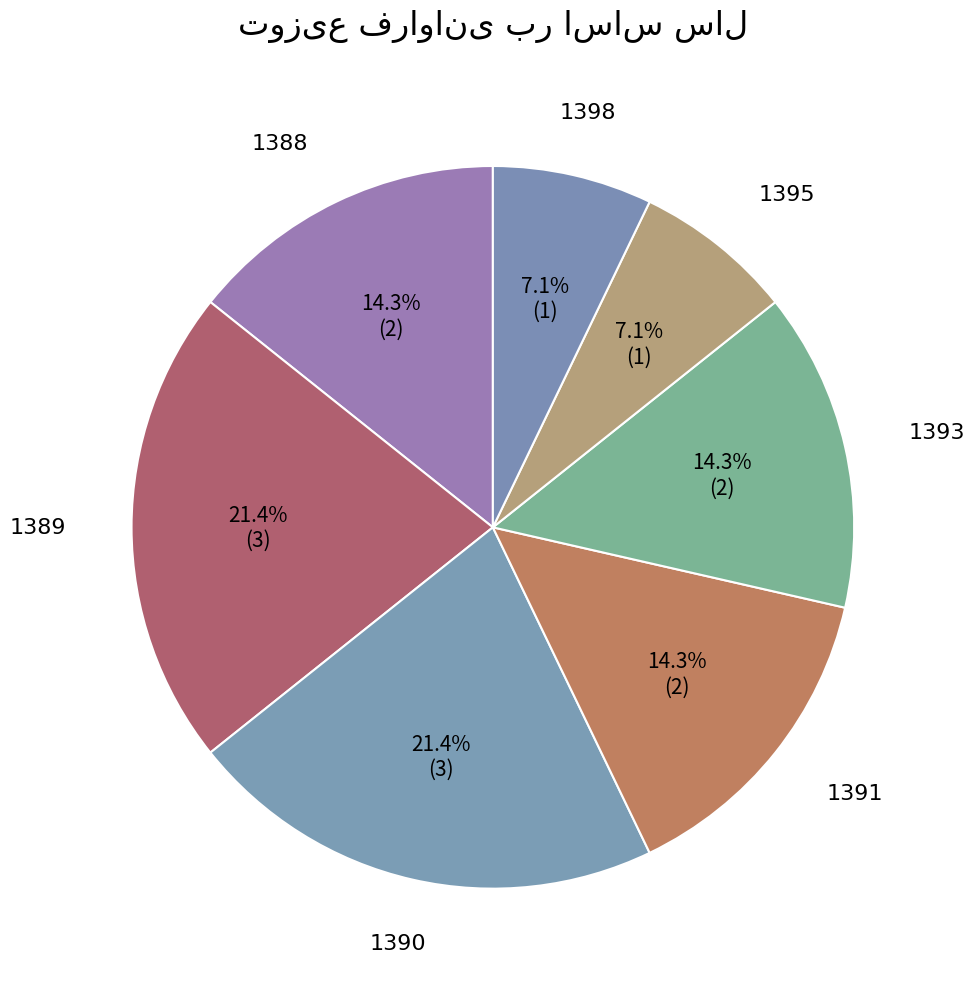

Is there any slice that represents more than half of the pie?

No